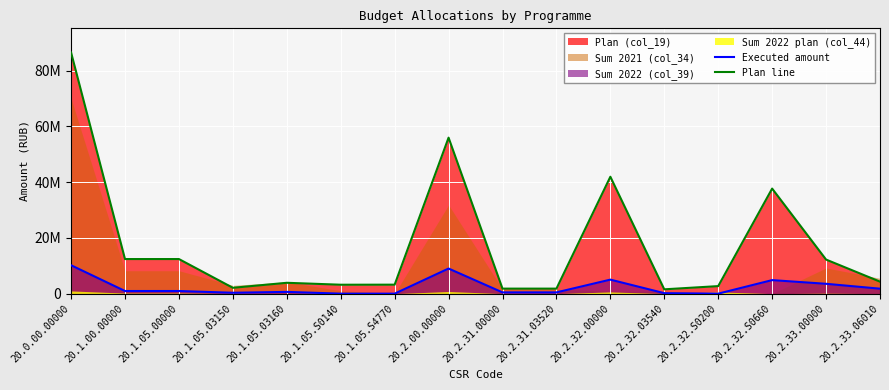

Reading left to right, what are all the values shown in this chart?

Executed amount: 20.0.00.00000=10182663.2	20.1.00.00000=945160.8	20.1.05.00000=945160.8	20.1.05.03150=316646.8	20.1.05.03160=628514.0	20.1.05.S0140=0.0	20.1.05.S4770=0.0	20.2.00.00000=9001477.8	20.2.31.00000=448298.0	20.2.31.03520=448298.0	20.2.32.00000=5023953.9	20.2.32.03540=172470.8	20.2.32.S0200=0.0	20.2.32.S0660=4851483.2	20.2.33.00000=3529225.9	20.2.33.06010=1775294.1
Plan line: 20.0.00.00000=86492940.0	20.1.00.00000=12404600.0	20.1.05.00000=12404600.0	20.1.05.03150=2095983.0	20.1.05.03160=3890750.0	20.1.05.S0140=3198417.0	20.1.05.S4770=3219450.0	20.2.00.00000=55940715.0	20.2.31.00000=1800000.0	20.2.31.03520=1800000.0	20.2.32.00000=41924740.0	20.2.32.03540=1550000.0	20.2.32.S0200=2700000.0	20.2.32.S0660=37674740.0	20.2.33.00000=12215975.0	20.2.33.06010=4300000.0